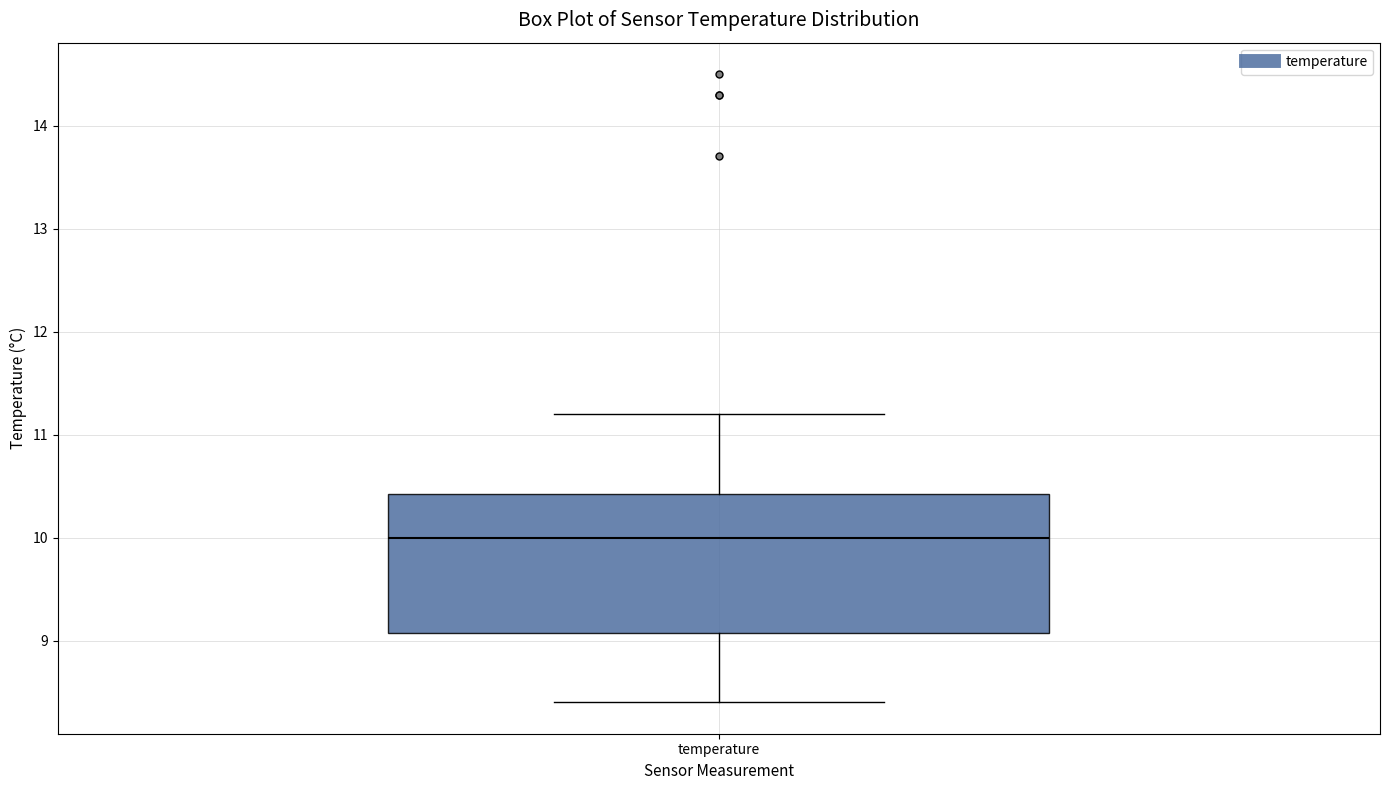

Read this box plot against the y-axis: the position of the median line, the range covered by the box, and the ends of both whiskers. The values are not printed on the chart, so give them approximately, as read against the axis.

median 10.0, box 9.1 to 10.4, whiskers 8.4 to 11.2